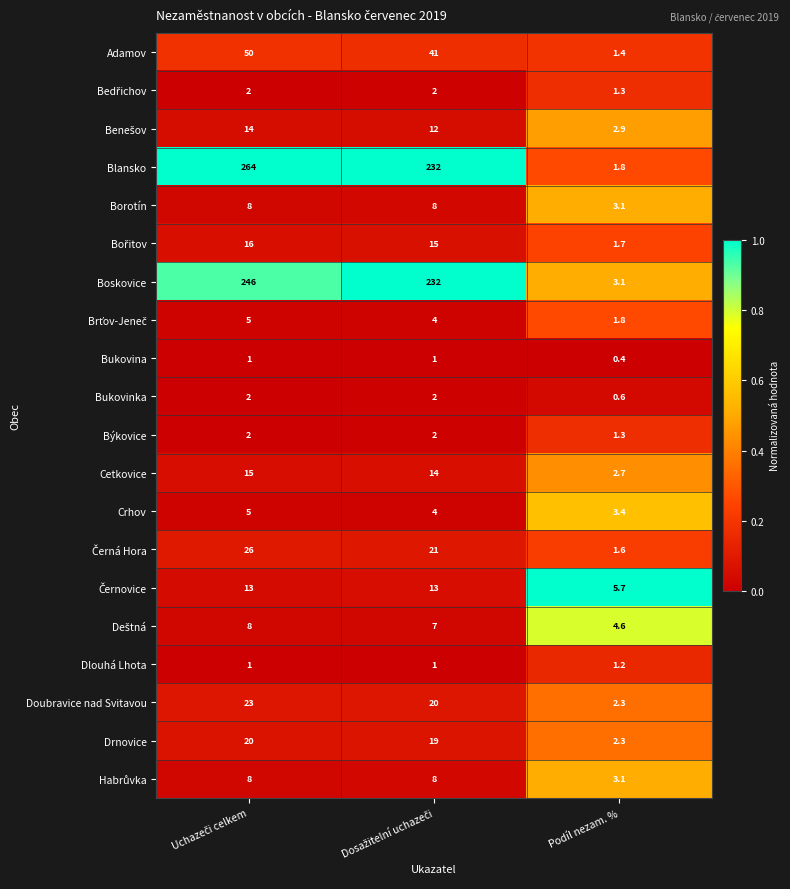

Which series has the largest range (max minus min)?

Blansko